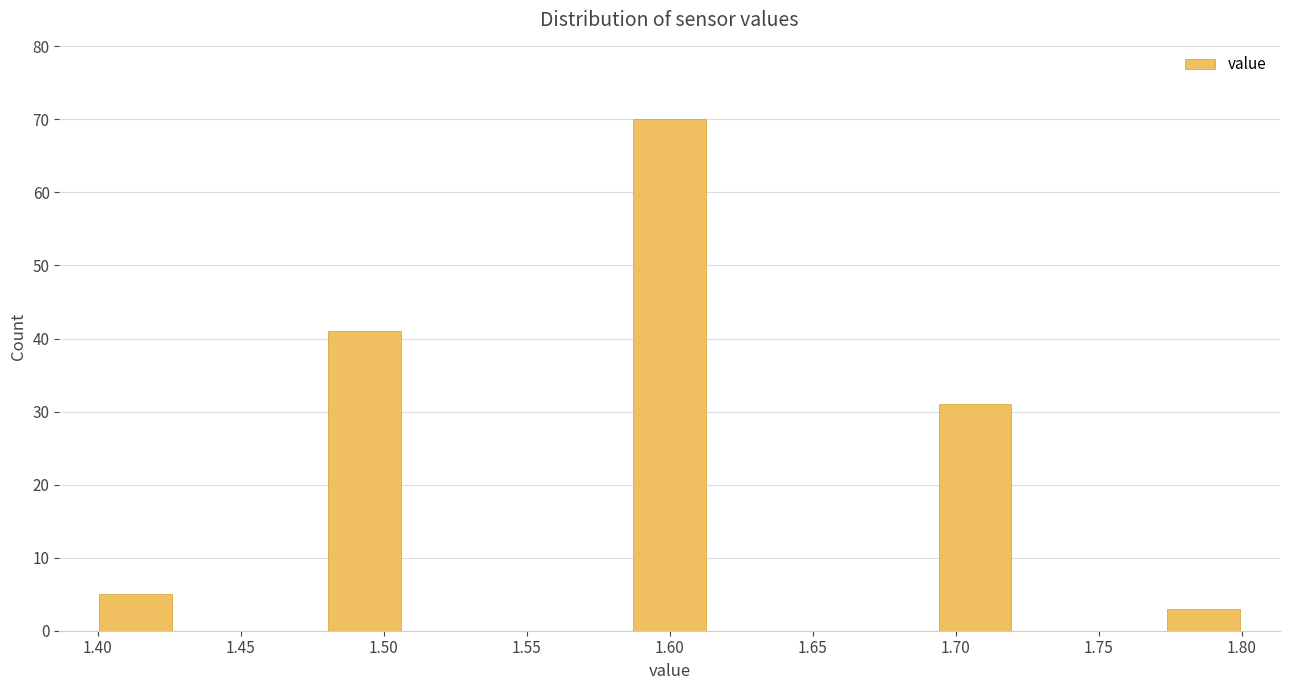

Over which range of the x-axis is the bar tallest?

1.585 to 1.615